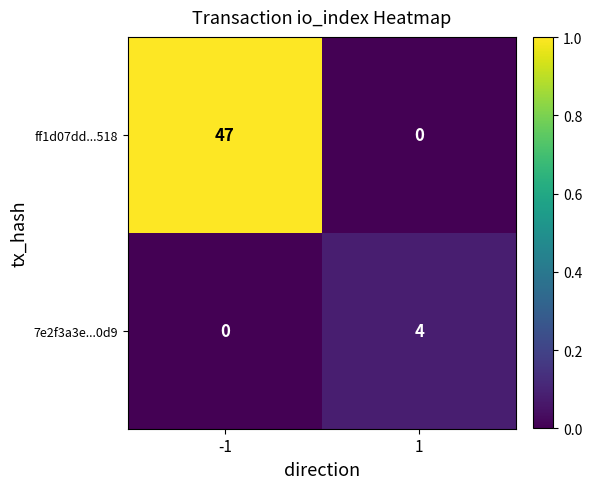

Reading right to left, what are all the values shown in this chart?

ff1d07dd...518: 0	47
7e2f3a3e...0d9: 4	0